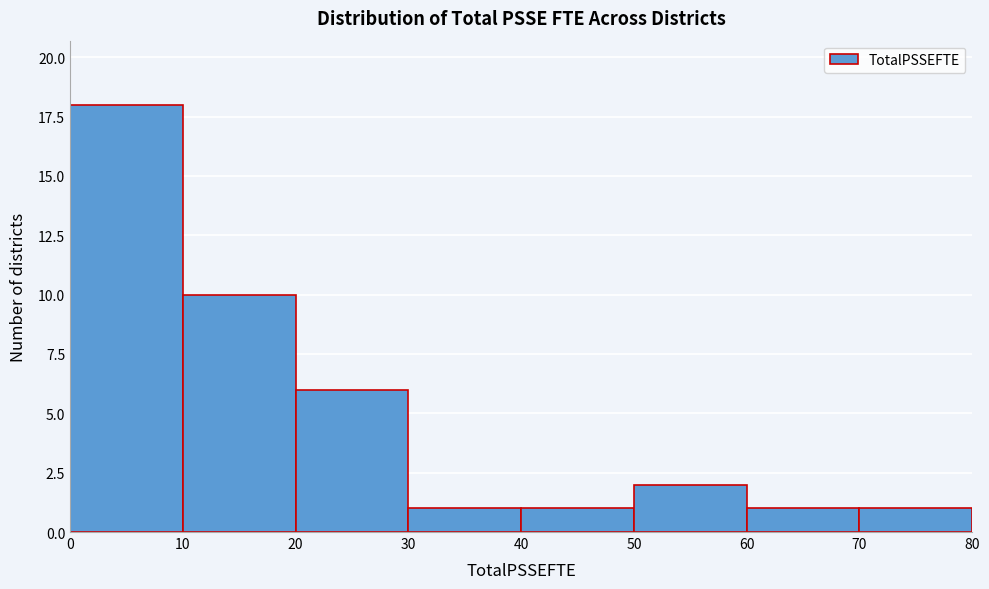

Reading left to right, transcribe this chart: for each bar, give the range it covers on the x-axis and its height. The values are not printed on the chart, so give them approximately, as read against the axis.

0 to 10: 18
10 to 20: 10
20 to 30: 6
30 to 40: 1
40 to 50: 1
50 to 60: 2
60 to 70: 1
70 to 80: 1